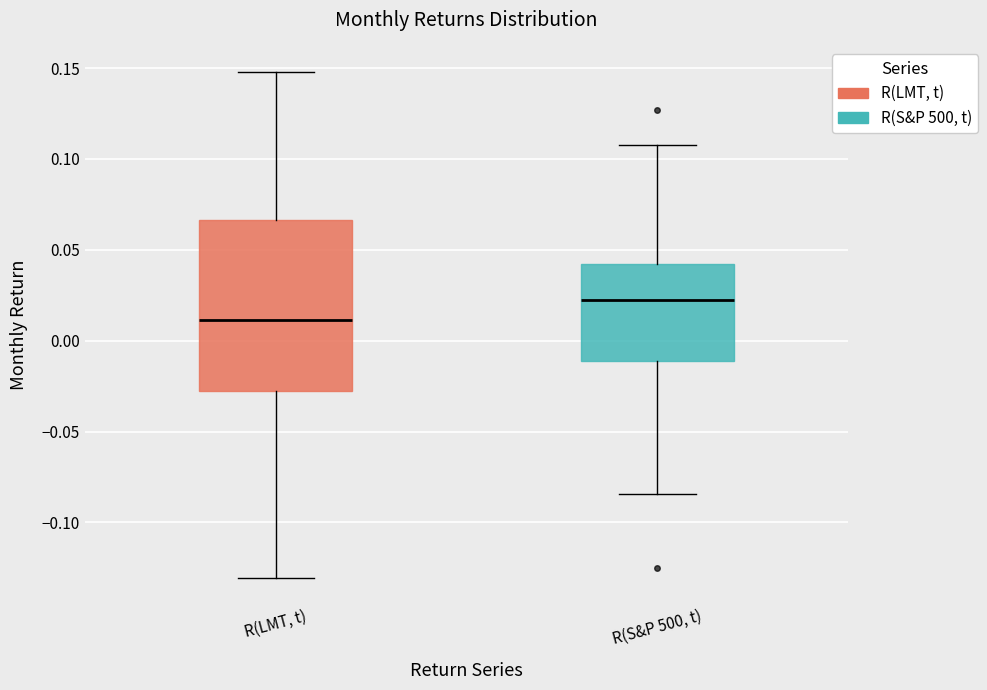

Reading left to right, read every box against the y-axis: the position of its median line, the range the box covers, and the ends of its whiskers. The values are not printed on the chart, so give them approximately, as read against the axis.

R(LMT, t): median 0.010, box -0.025 to 0.065, whiskers -0.130 to 0.150
R(S&P 500, t): median 0.020, box -0.010 to 0.040, whiskers -0.085 to 0.110